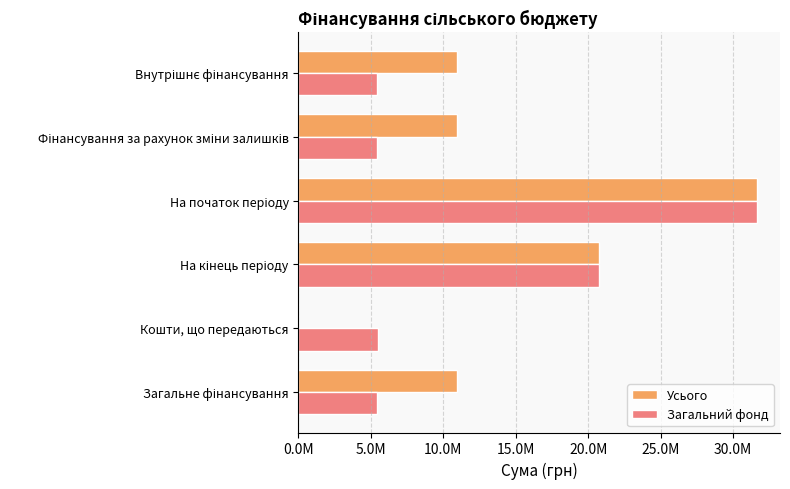

What are all the series names shown in the legend?

Усього, Загальний фонд